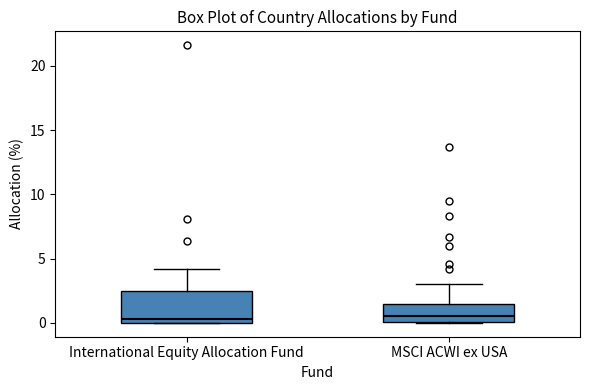

Where is the upper edge of the box for International Equity Allocation Fund on the y-axis? The values are not printed on the chart, so give them approximately, as read against the axis.

2.5